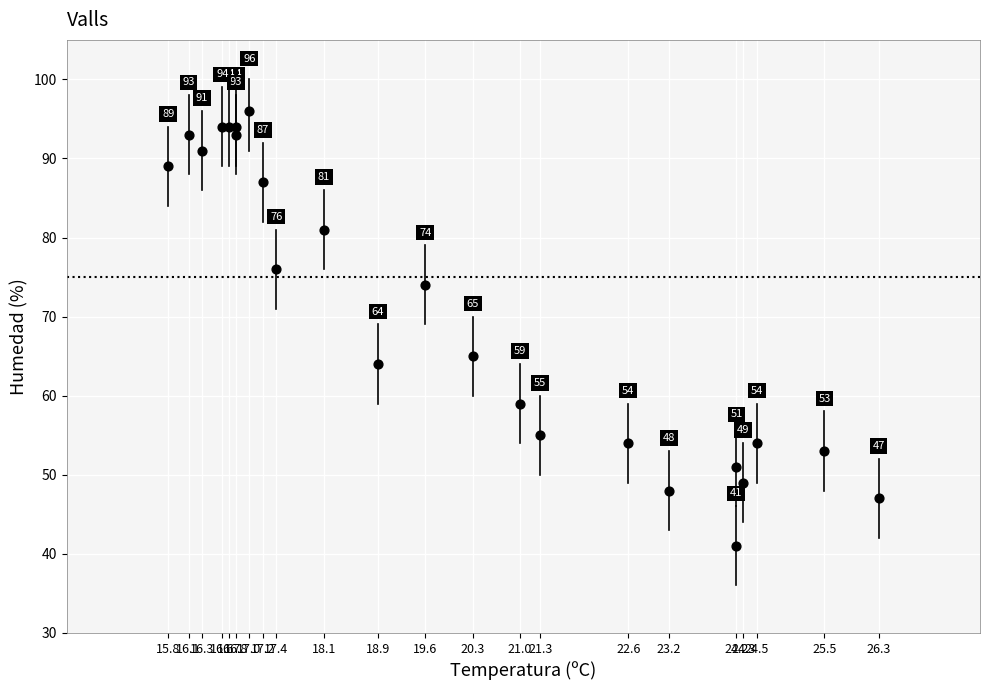

What Y value in the scatter plot is closest to 68?

65